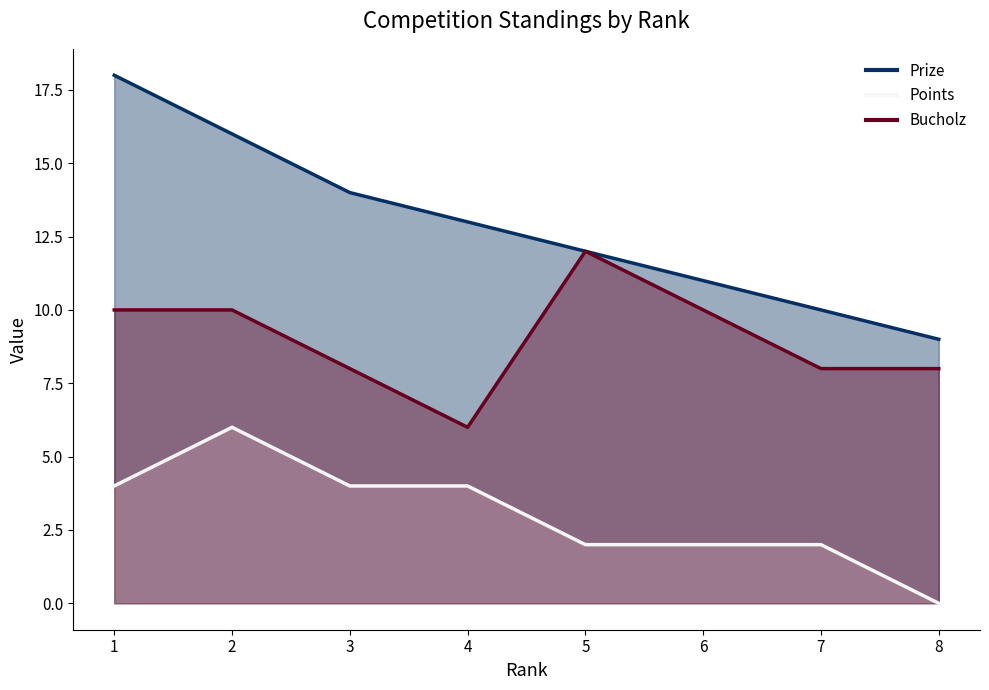

Reading left to right, list all the values displayed in this chart.

Prize: 18	16	14	13	12	11	10	9
Points: 4	6	4	4	2	2	2	0
Bucholz: 10	10	8	6	12	10	8	8